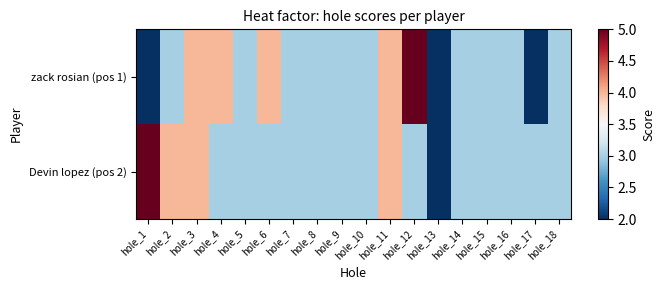

Which label corresponds to the largest value in the chart?

hole_12